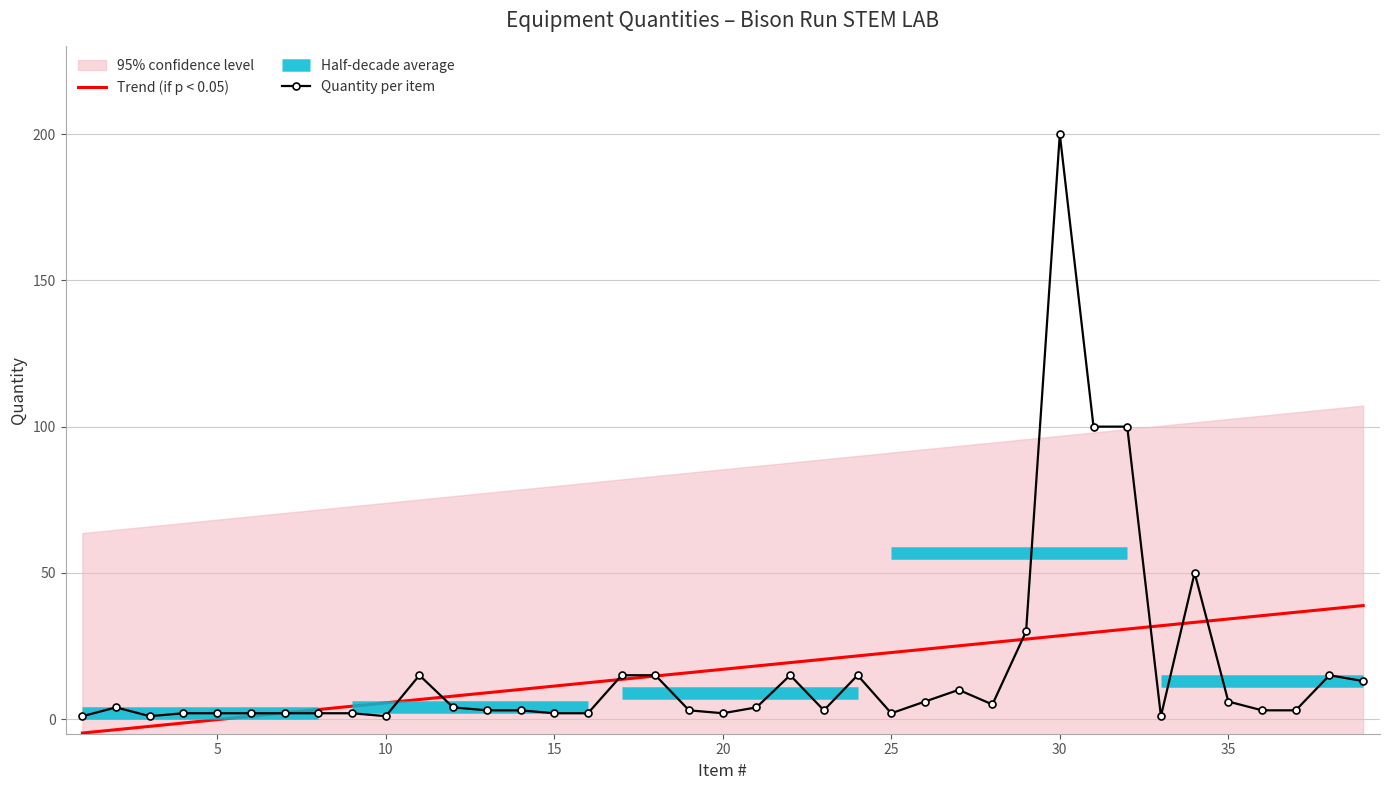

The Quantity per item series shows 2.0 at 20. True or false?

True